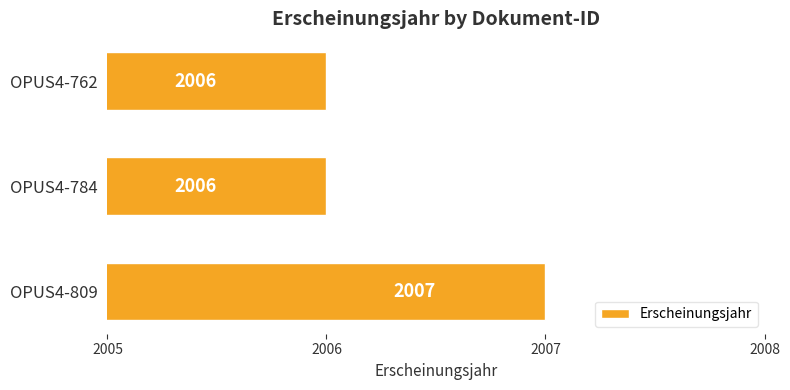

What value does the data have at OPUS4-762?

2006